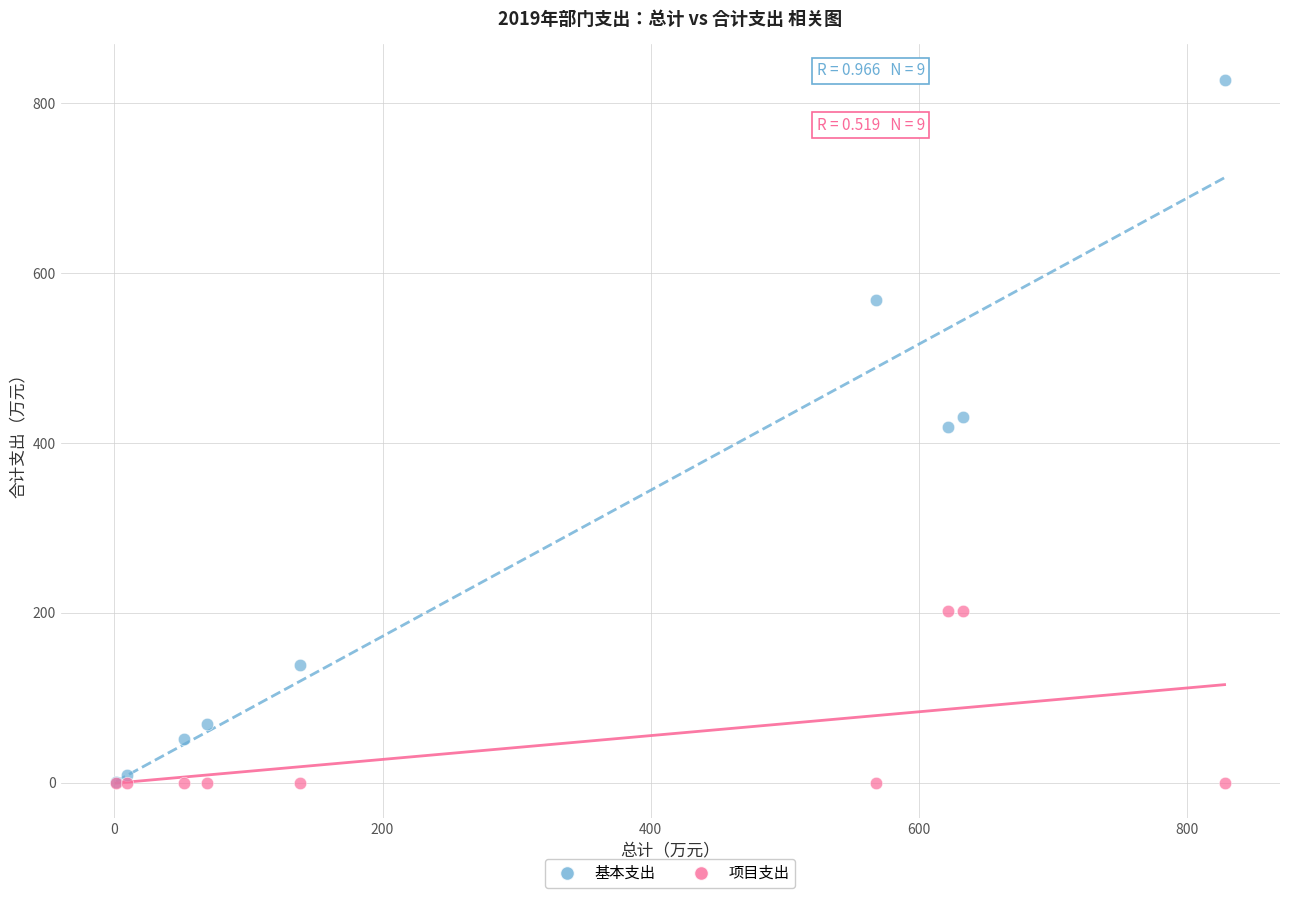

Which series reaches the maximum Y coordinate?

基本支出